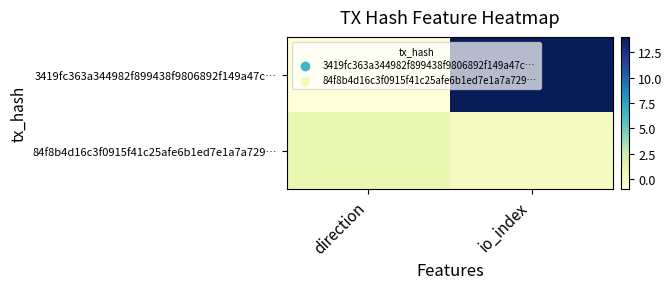

Reading left to right, extract all data points from this chart.

3419fc363a344982f899438f9806892f149a47c…: direction=-1	io_index=14
84f8b4d16c3f0915f41c25afe6b1ed7e1a7a729…: direction=1	io_index=0